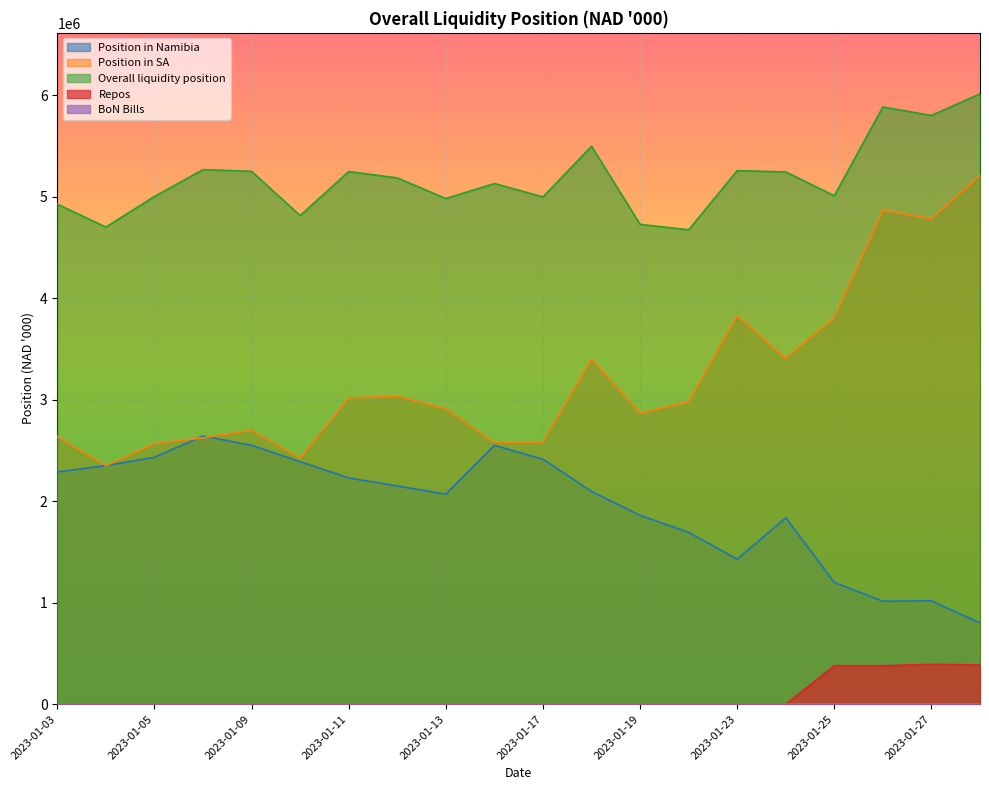

Which series has the largest total across all categories?

Overall liquidity position